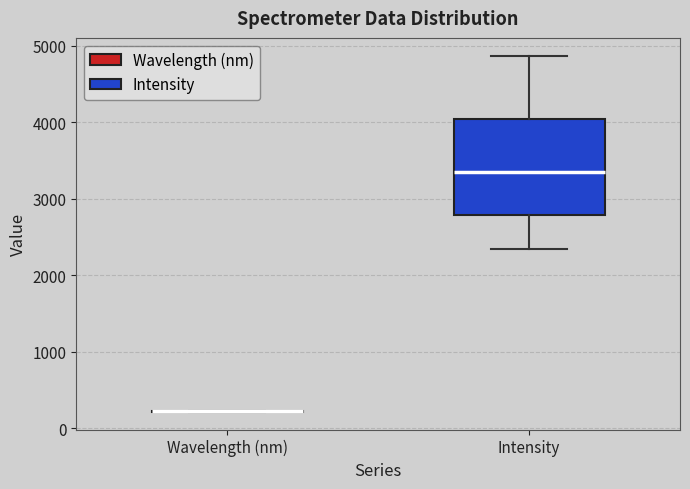

Comparing the boxes themselves (not the whiskers), which one is the tallest?

Intensity